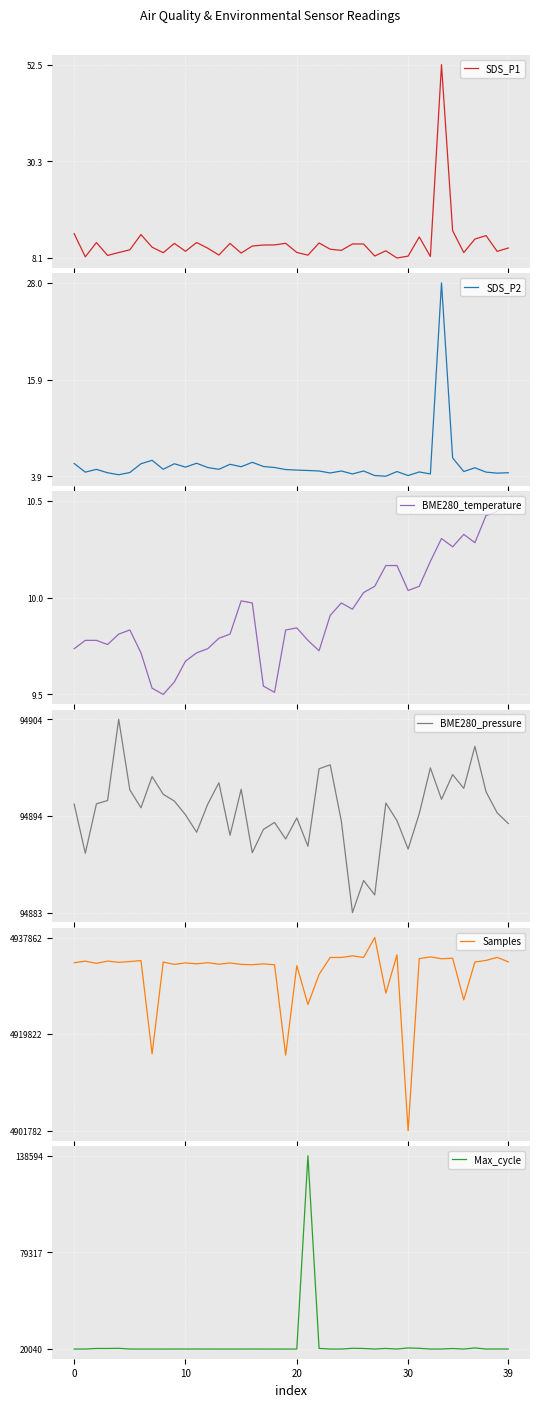

What is the value of the SDS_P2 point at the 30th from the left?

4.5